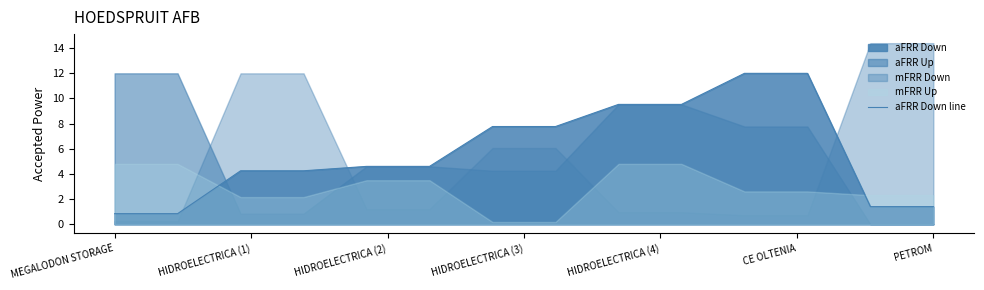

Is it true that the value at HIDROELECTRICA (2) is 5.8?

False